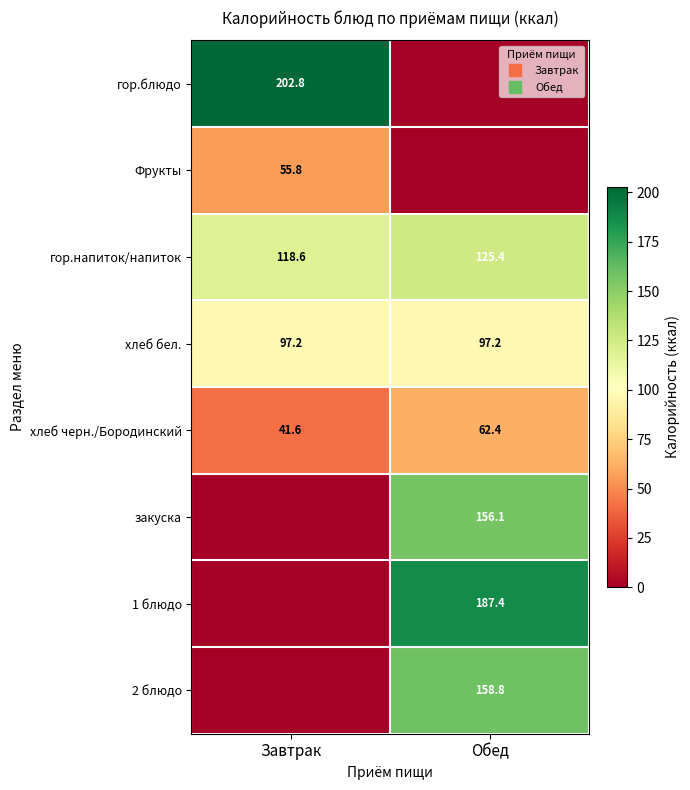

List the labels in order of 2 блюдо value, smallest first.

Завтрак, Обед